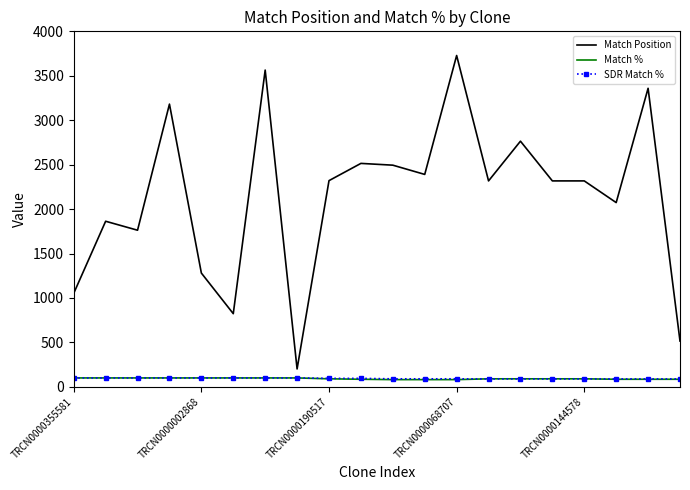

True or false: Match % and Match Position intersect in this chart.

False